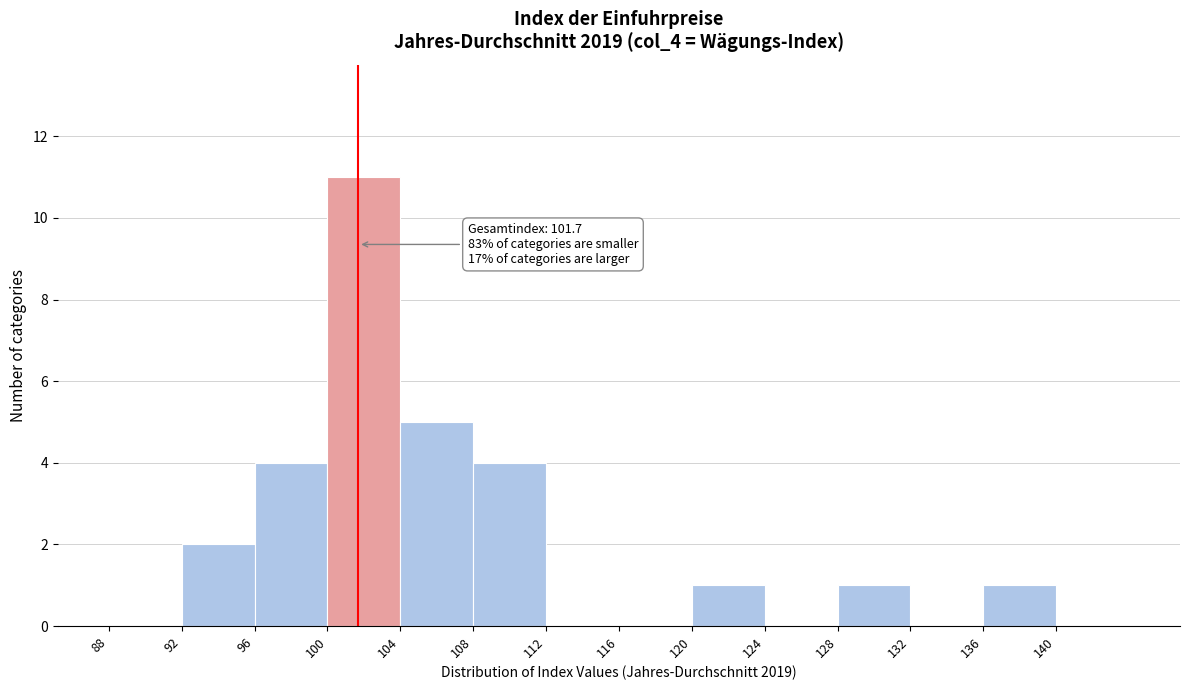

Over which range of the x-axis is the bar tallest?

100 to 104